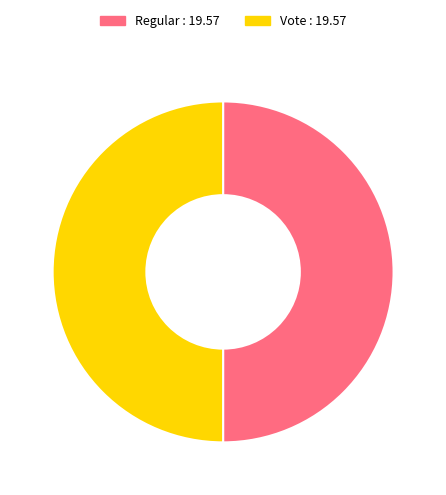

How many segments does this pie chart have?

2